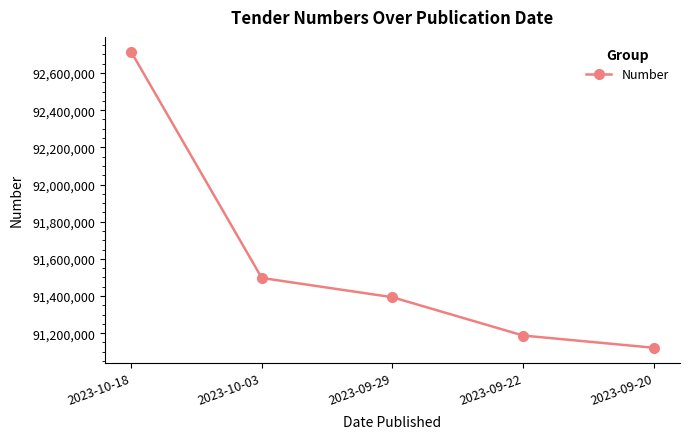

Reading left to right, extract all data points from this chart.

2023-10-18=92714745	2023-10-03=91497328	2023-09-29=91393561	2023-09-22=91187431	2023-09-20=91121593